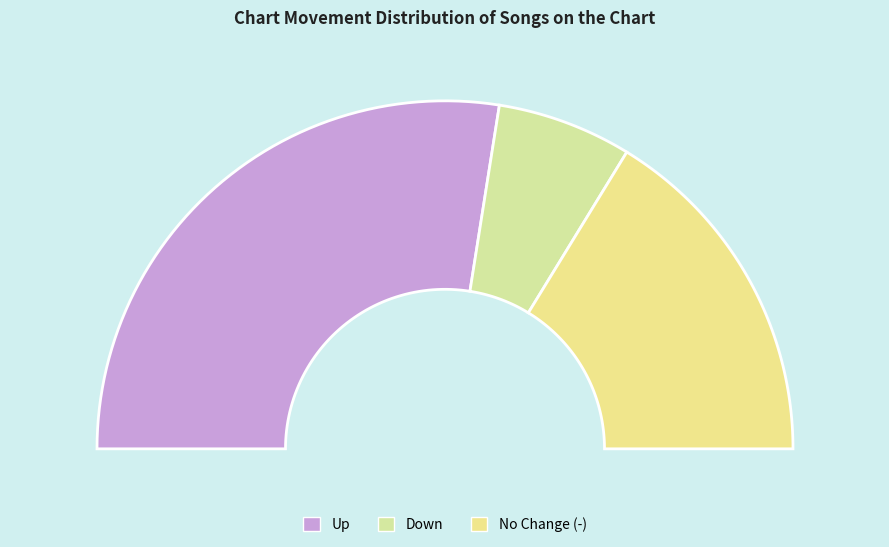

Rank the categories by value from lowest to highest.

down, -, up